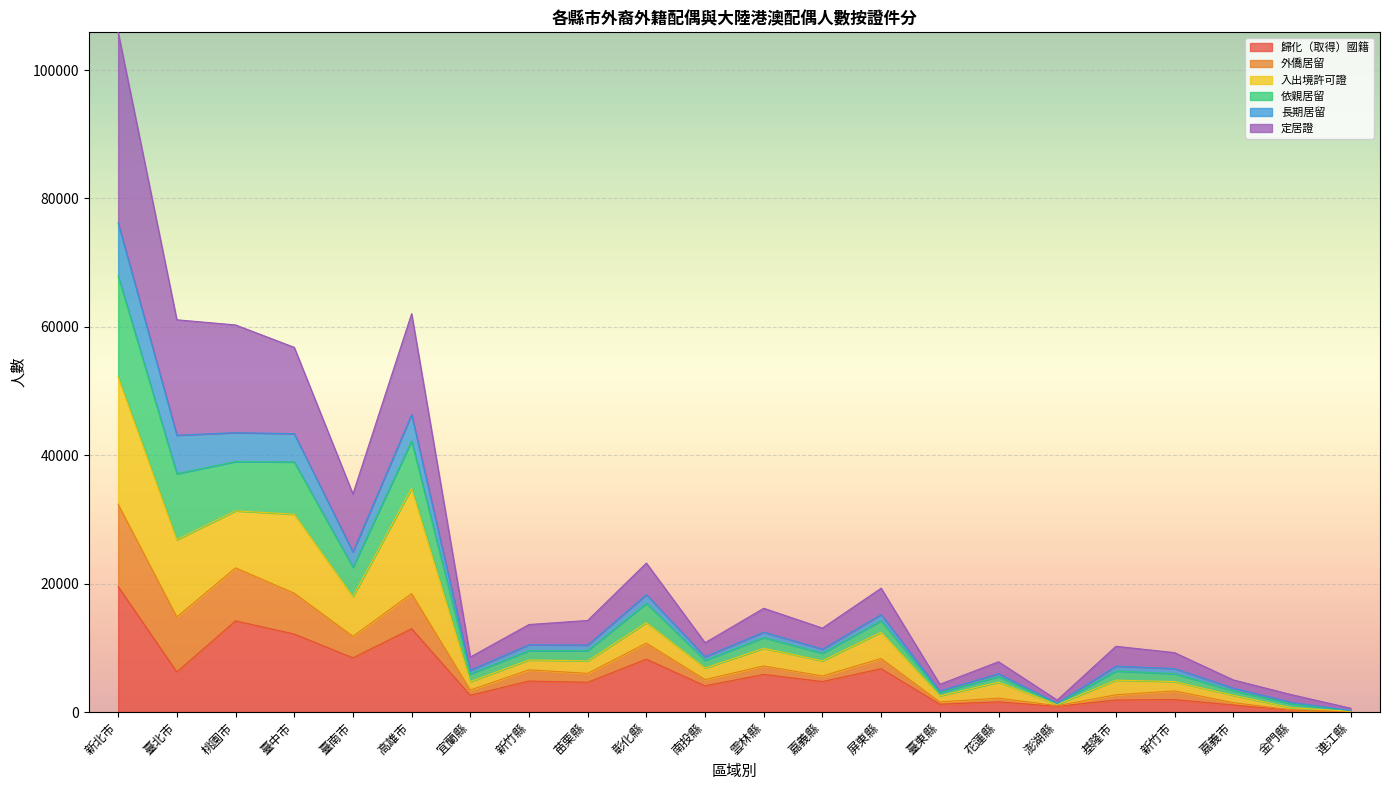

Which has a higher value, 新北市 or 連江縣?

新北市